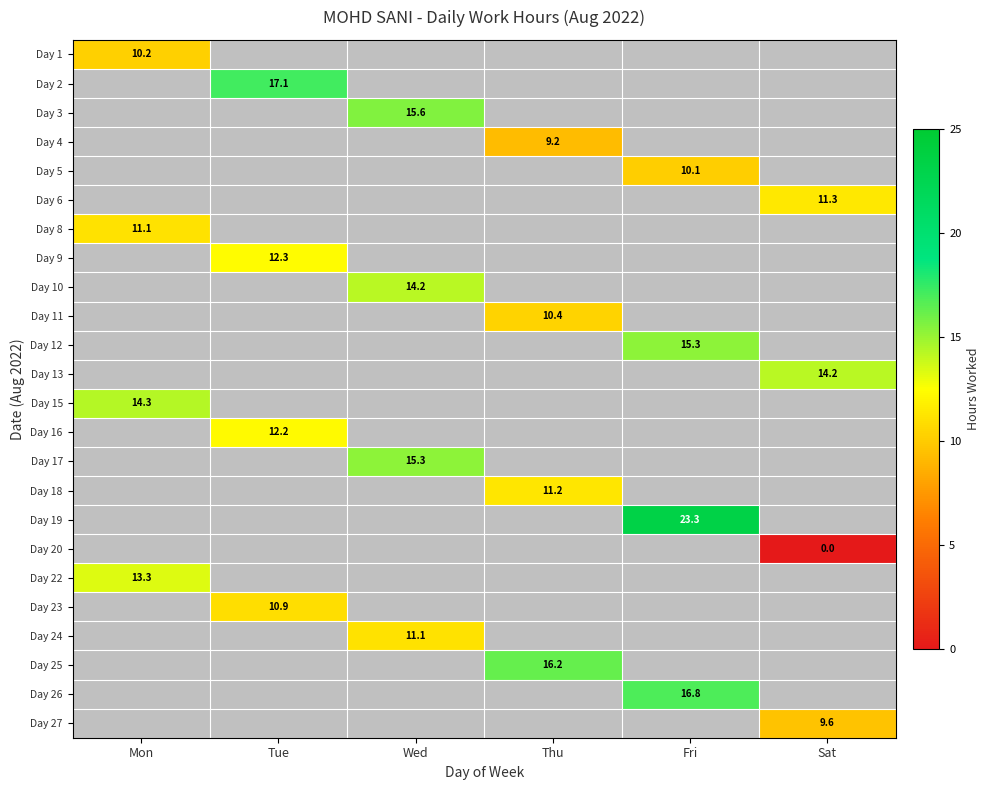

At which category does the chart reach its minimum across all series?

Sat